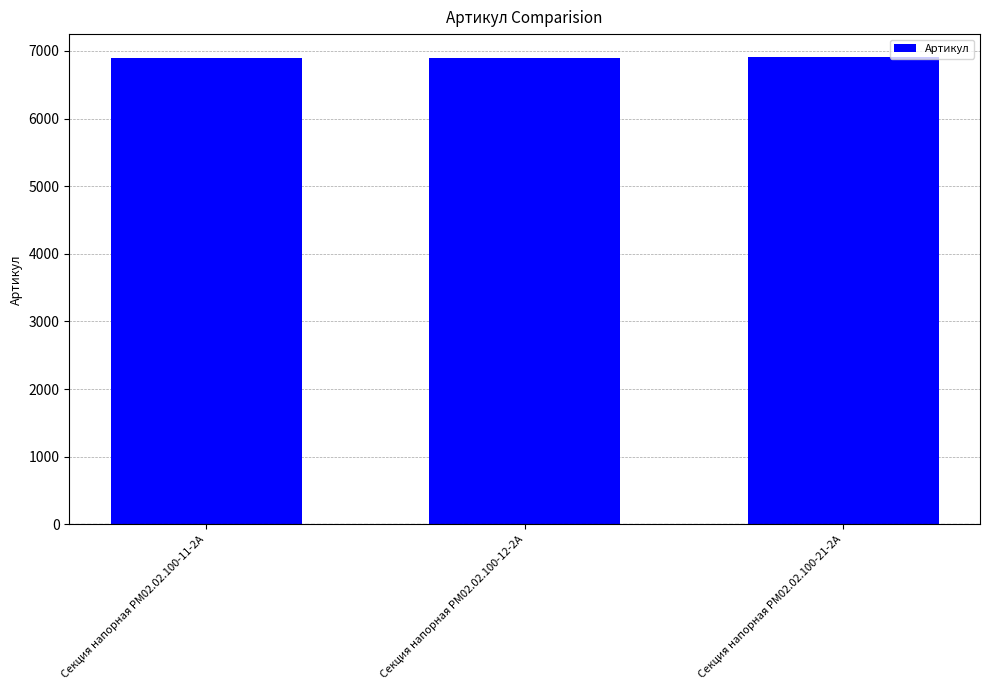

What is the minimum value shown in the chart?

6899